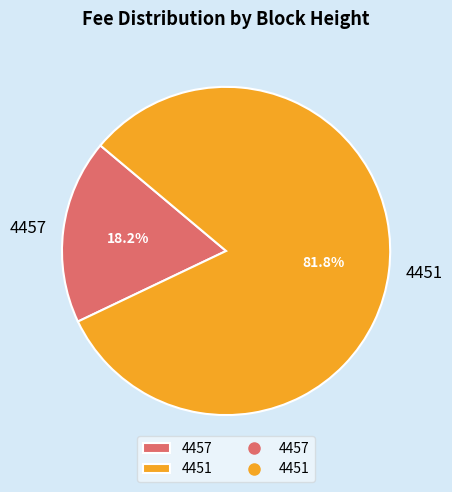

How many segments does this pie chart have?

2